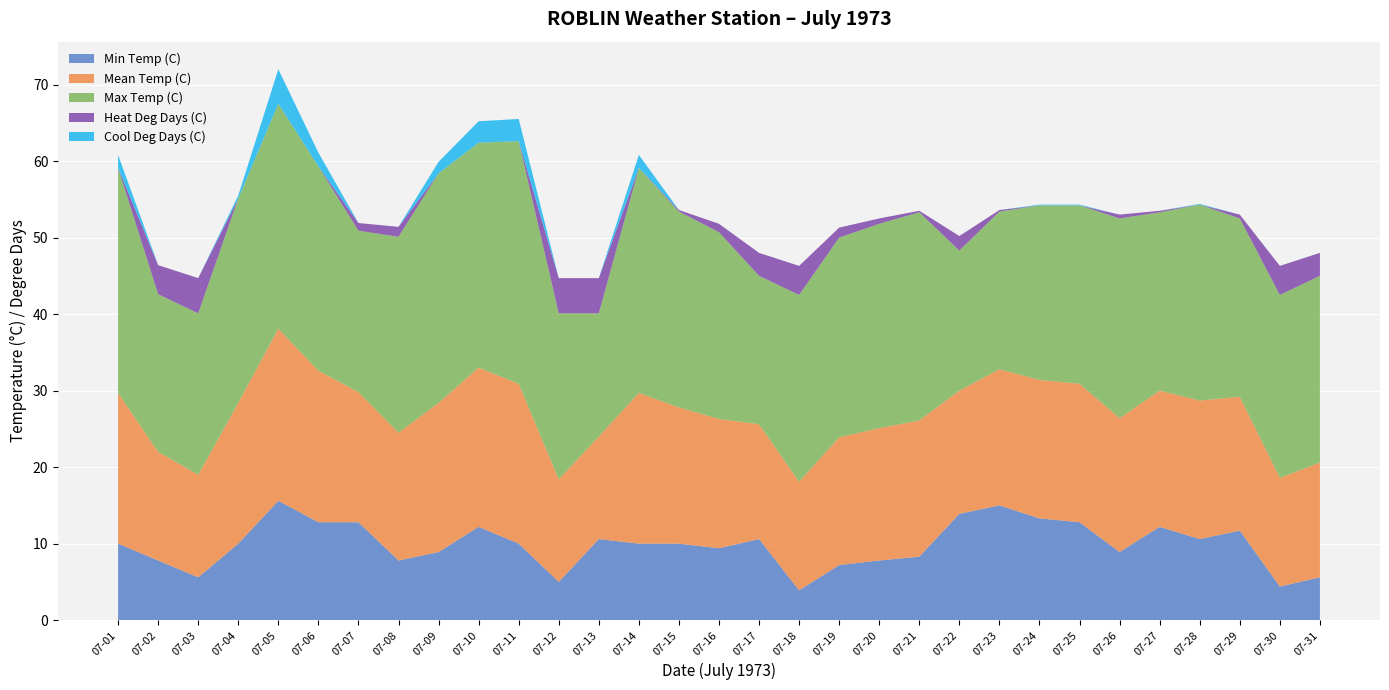

Reading left to right, extract all data points from this chart.

Min Temp (C): 07-01=10.0	07-02=7.8	07-03=5.6	07-04=10.0	07-05=15.6	07-06=12.8	07-07=12.8	07-08=7.8	07-09=8.9	07-10=12.2	07-11=10.0	07-12=5.0	07-13=10.6	07-14=10.0	07-15=10.0	07-16=9.4	07-17=10.6	07-18=3.9	07-19=7.2	07-20=7.8	07-21=8.3	07-22=13.9	07-23=15.0	07-24=13.3	07-25=12.8	07-26=8.9	07-27=12.2	07-28=10.6	07-29=11.7	07-30=4.4	07-31=5.6
Mean Temp (C): 07-01=19.7	07-02=14.2	07-03=13.4	07-04=18.4	07-05=22.5	07-06=19.8	07-07=17.0	07-08=16.7	07-09=19.5	07-10=20.8	07-11=20.9	07-12=13.4	07-13=13.4	07-14=19.7	07-15=17.8	07-16=16.9	07-17=15.0	07-18=14.2	07-19=16.7	07-20=17.3	07-21=17.8	07-22=16.1	07-23=17.8	07-24=18.1	07-25=18.1	07-26=17.5	07-27=17.8	07-28=18.1	07-29=17.5	07-30=14.2	07-31=15.0
Max Temp (C): 07-01=29.4	07-02=20.6	07-03=21.1	07-04=26.7	07-05=29.4	07-06=26.7	07-07=21.1	07-08=25.6	07-09=30.0	07-10=29.4	07-11=31.7	07-12=21.7	07-13=16.1	07-14=29.4	07-15=25.6	07-16=24.4	07-17=19.4	07-18=24.4	07-19=26.1	07-20=26.7	07-21=27.2	07-22=18.3	07-23=20.6	07-24=22.8	07-25=23.3	07-26=26.1	07-27=23.3	07-28=25.6	07-29=23.3	07-30=23.9	07-31=24.4
Heat Deg Days (C): 07-01=0.0	07-02=3.8	07-03=4.6	07-04=0.0	07-05=0.0	07-06=0.0	07-07=1.0	07-08=1.3	07-09=0.0	07-10=0.0	07-11=0.0	07-12=4.6	07-13=4.6	07-14=0.0	07-15=0.2	07-16=1.1	07-17=3.0	07-18=3.8	07-19=1.3	07-20=0.7	07-21=0.2	07-22=1.9	07-23=0.2	07-24=0.0	07-25=0.0	07-26=0.5	07-27=0.2	07-28=0.0	07-29=0.5	07-30=3.8	07-31=3.0
Cool Deg Days (C): 07-01=1.7	07-02=0.0	07-03=0.0	07-04=0.4	07-05=4.5	07-06=1.8	07-07=0.0	07-08=0.0	07-09=1.5	07-10=2.8	07-11=2.9	07-12=0.0	07-13=0.0	07-14=1.7	07-15=0.0	07-16=0.0	07-17=0.0	07-18=0.0	07-19=0.0	07-20=0.0	07-21=0.0	07-22=0.0	07-23=0.0	07-24=0.1	07-25=0.1	07-26=0.0	07-27=0.0	07-28=0.1	07-29=0.0	07-30=0.0	07-31=0.0